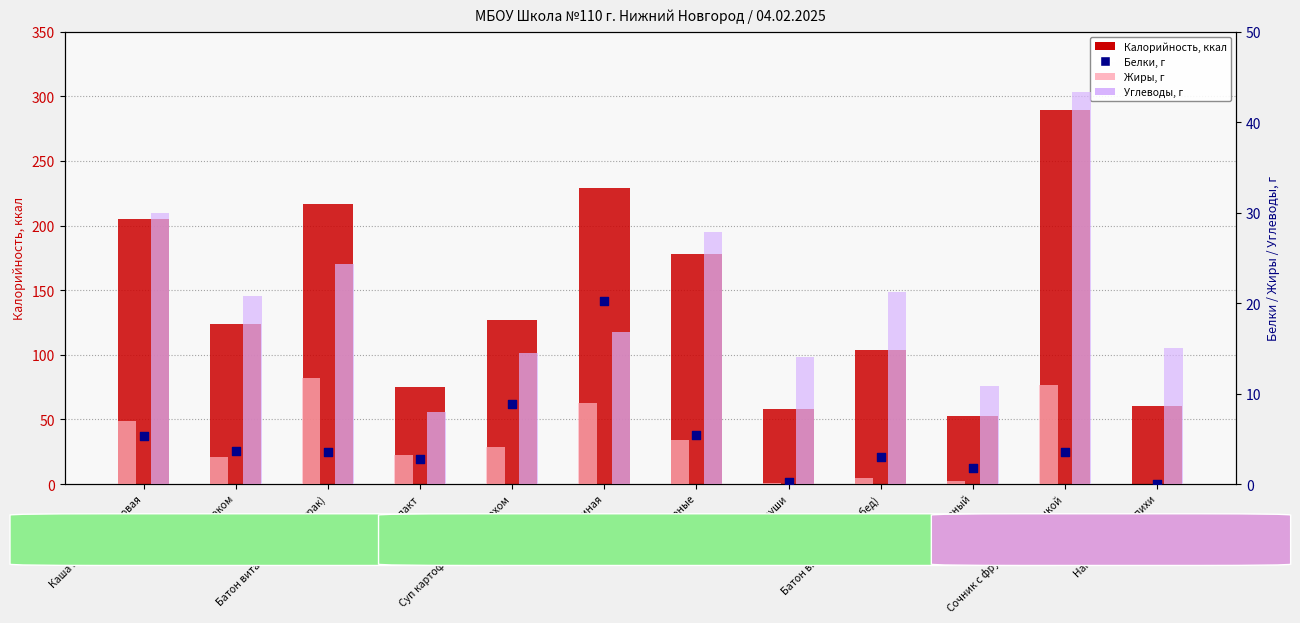

Which series has the largest total across all categories?

Калорийность